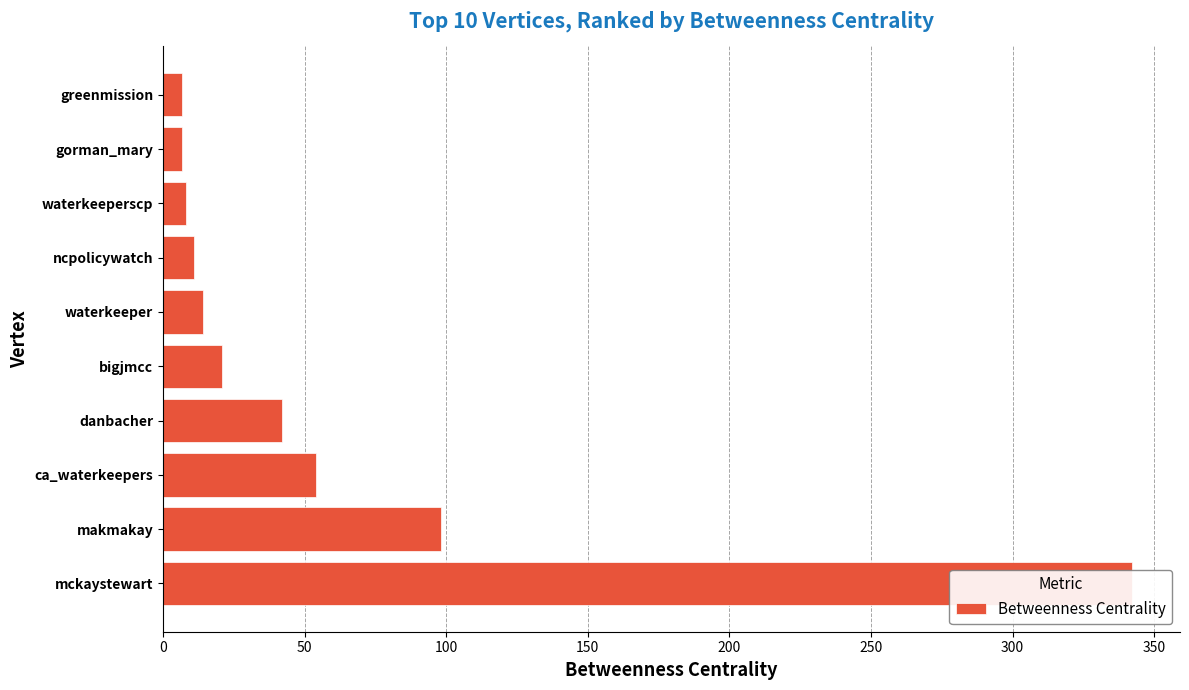

Reading left to right, extract all data points from this chart.

342.0	98.0	54.0	42.0	20.7	14.0	11.0	8.0	6.7	6.7